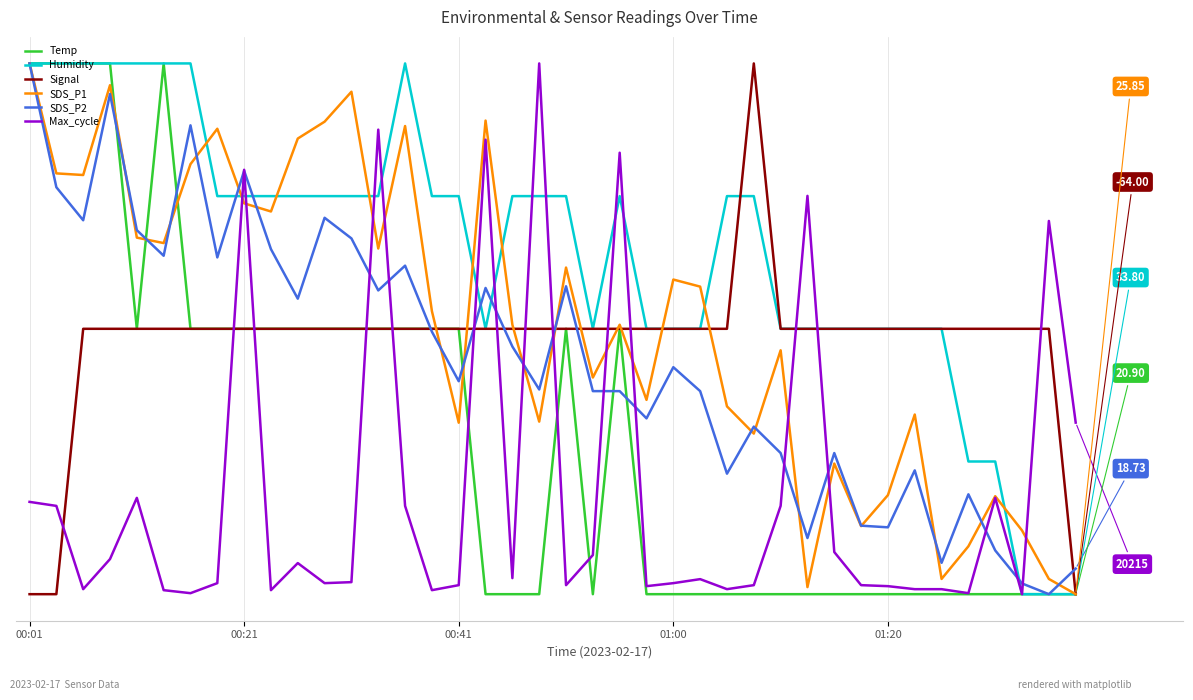

What are all the series names shown in the legend?

Temp, Humidity, Signal, SDS_P1, SDS_P2, Max_cycle